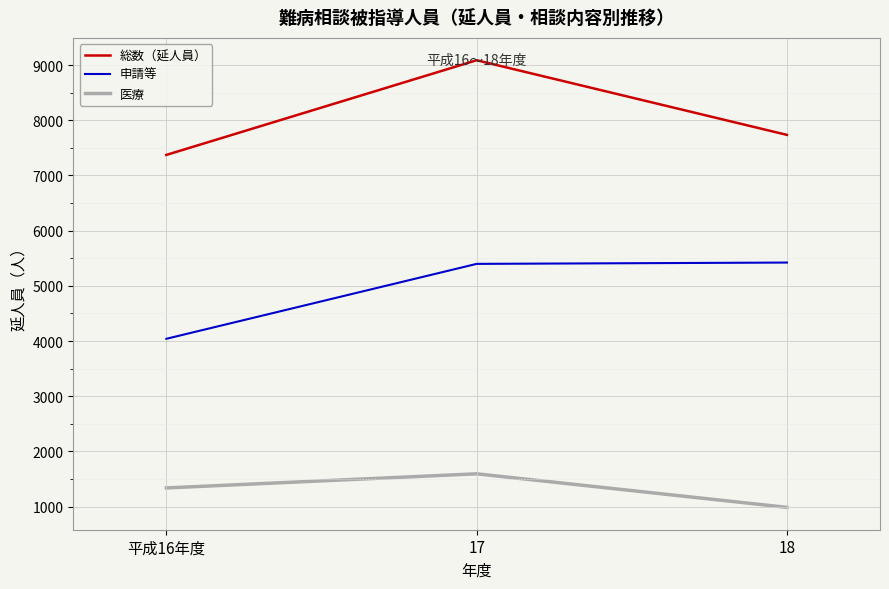

What is the total value across all series at 17?

16080